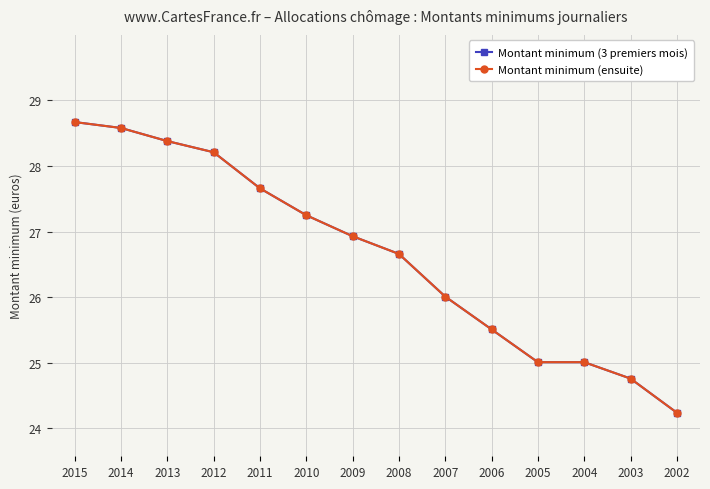

Reading left to right, what are all the values shown in this chart?

Montant minimum (3 premiers mois): 28.7	28.6	28.4	28.2	27.7	27.2	26.9	26.7	26.0	25.5	25.0	25.0	24.8	24.2
Montant minimum (ensuite): 28.7	28.6	28.4	28.2	27.7	27.2	26.9	26.7	26.0	25.5	25.0	25.0	24.8	24.2